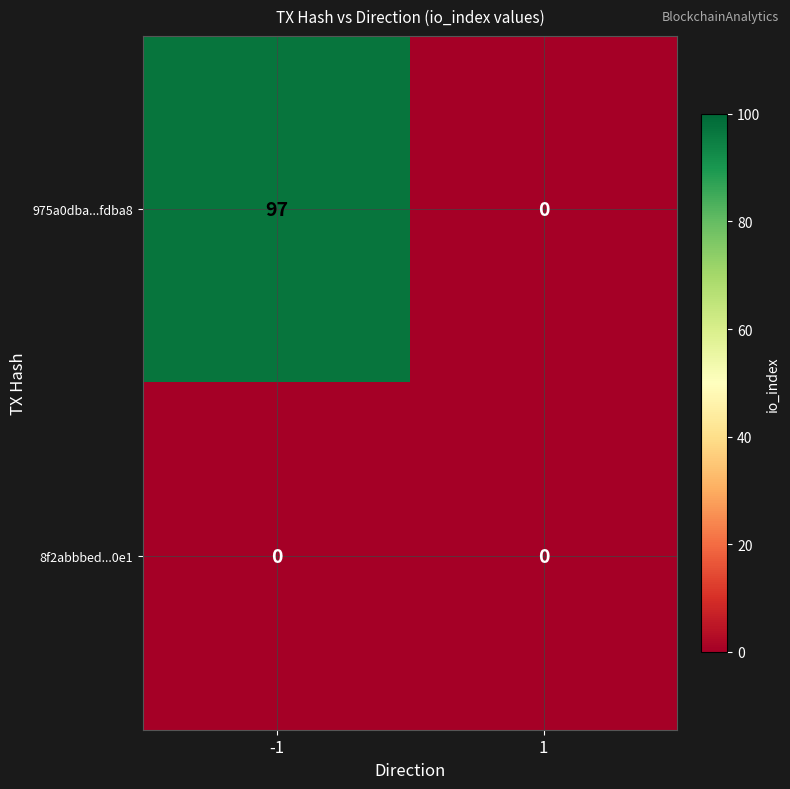

What is the total value across all series at -1?

97